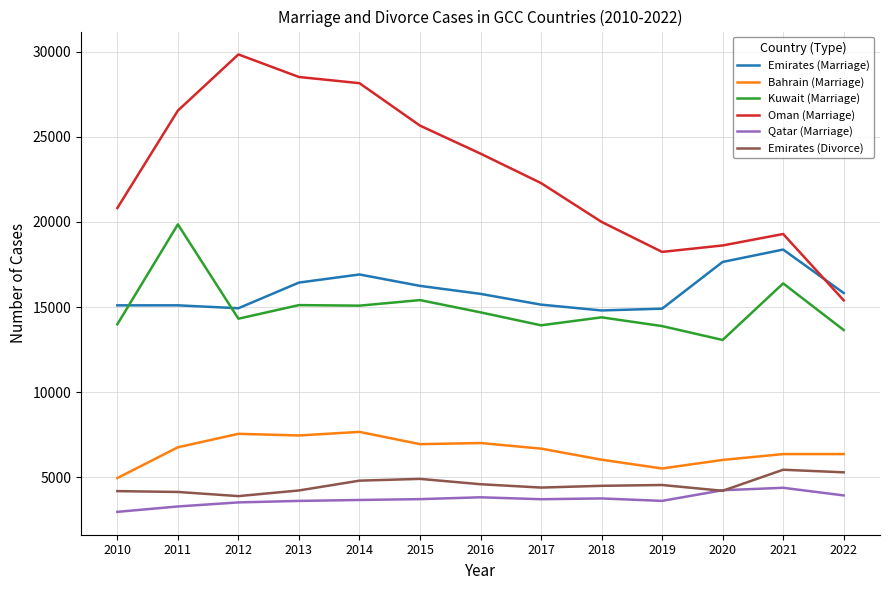

True or false: Qatar (Marriage) and Bahrain (Marriage) cross at least once.

False